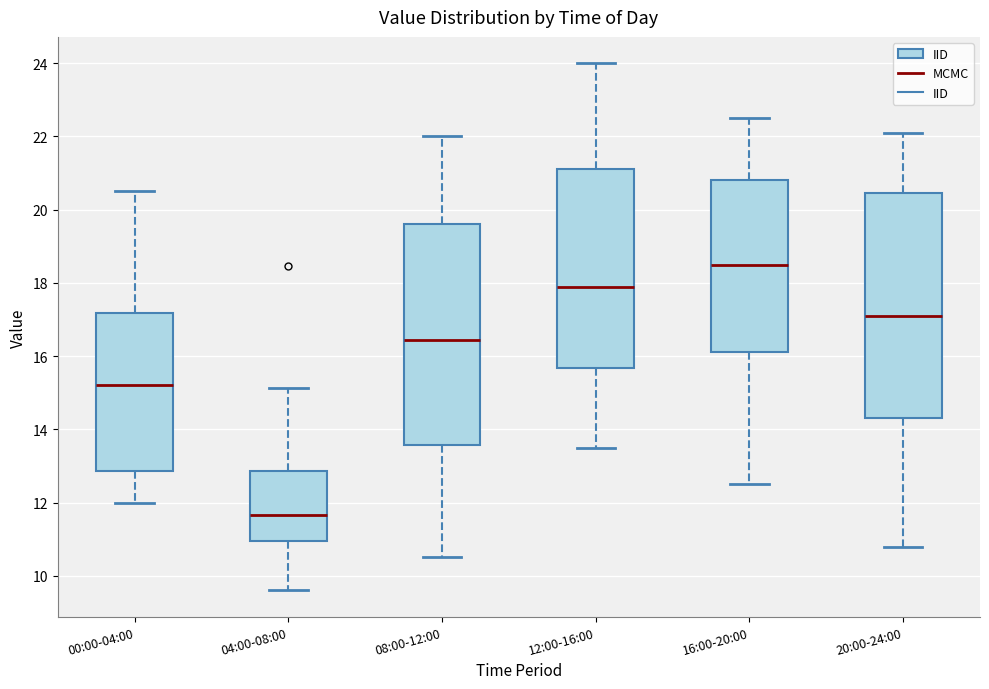

Which box's median line is the highest?

16:00-20:00